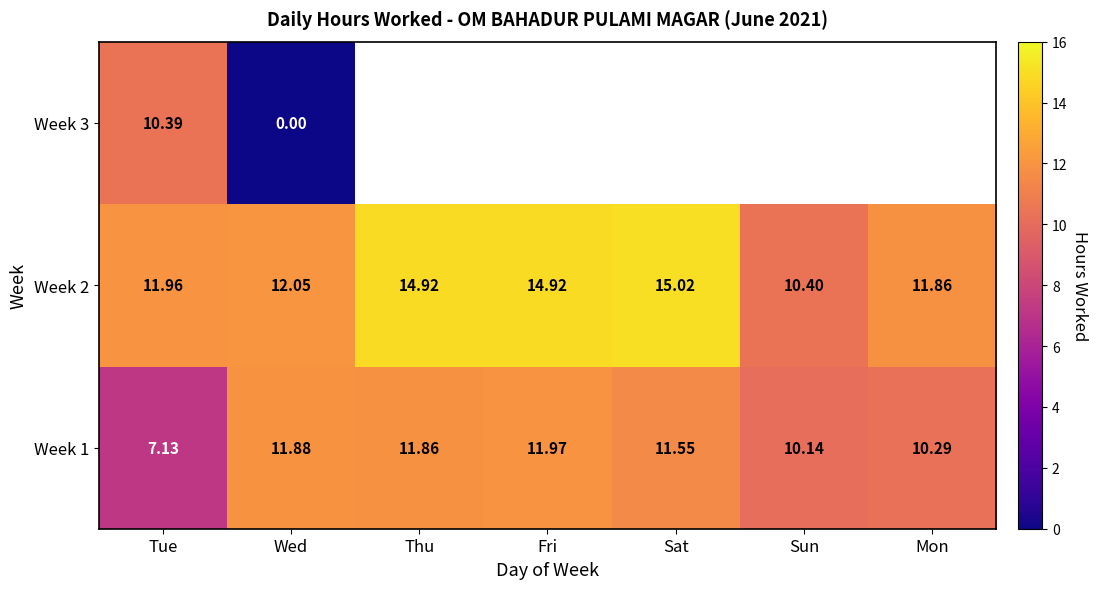

List the labels in order of Week 1 value, largest first.

Fri, Wed, Thu, Sat, Mon, Sun, Tue